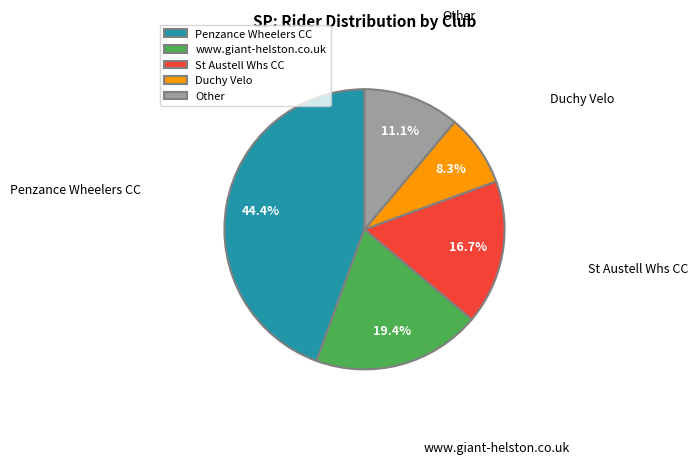

Rank the categories by value from highest to lowest.

Penzance Wheelers CC, www.giant-helston.co.uk, St Austell Whs CC, Other, Duchy Velo